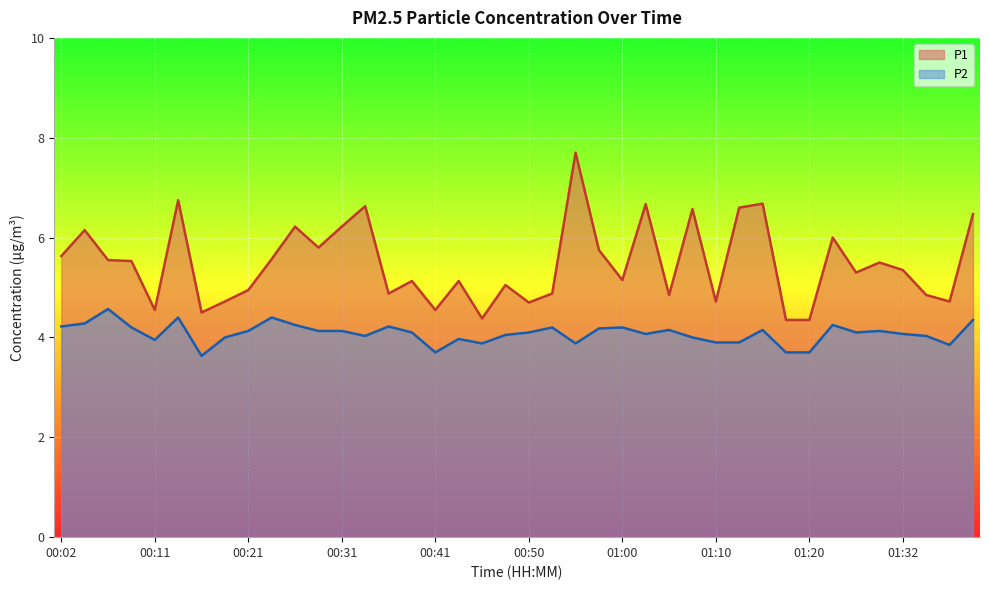

Rank the categories by P1 value from lowest to highest.

01:17, 01:20, 00:46, 00:16, 00:11, 00:41, 00:50, 00:19, 01:10, 01:37, 01:05, 01:35, 00:36, 00:53, 00:21, 00:48, 00:38, 00:43, 01:00, 01:27, 01:32, 01:30, 00:09, 00:07, 00:24, 00:02, 00:58, 00:29, 01:25, 00:04, 00:26, 00:31, 01:40, 01:08, 01:12, 00:33, 01:03, 01:15, 00:14, 00:55